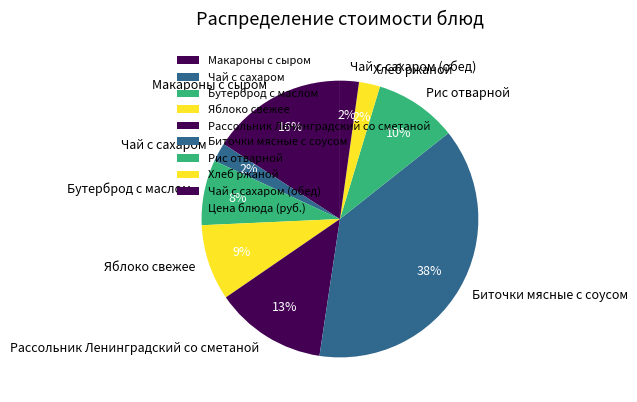

Count the number of slices in the pie.

9